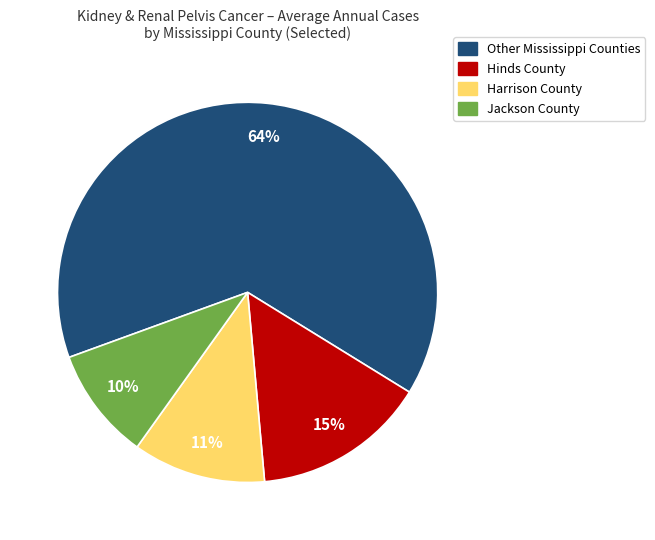

To the nearest percent, what is the average slice percentage?

25%